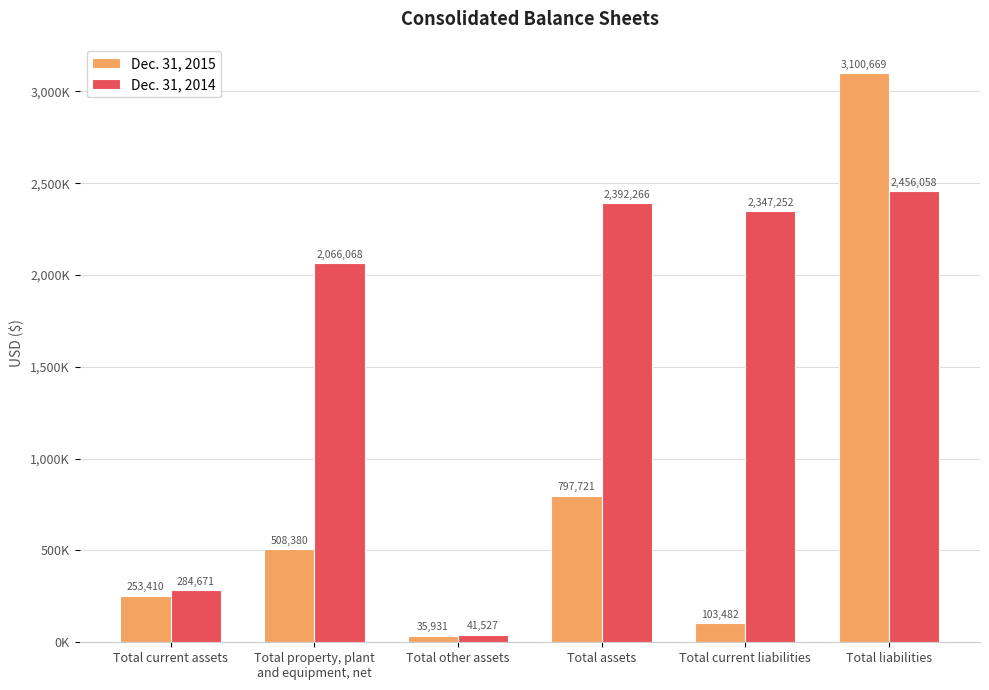

The Dec. 31, 2015 series shows 4909953 at Total liabilities. True or false?

False